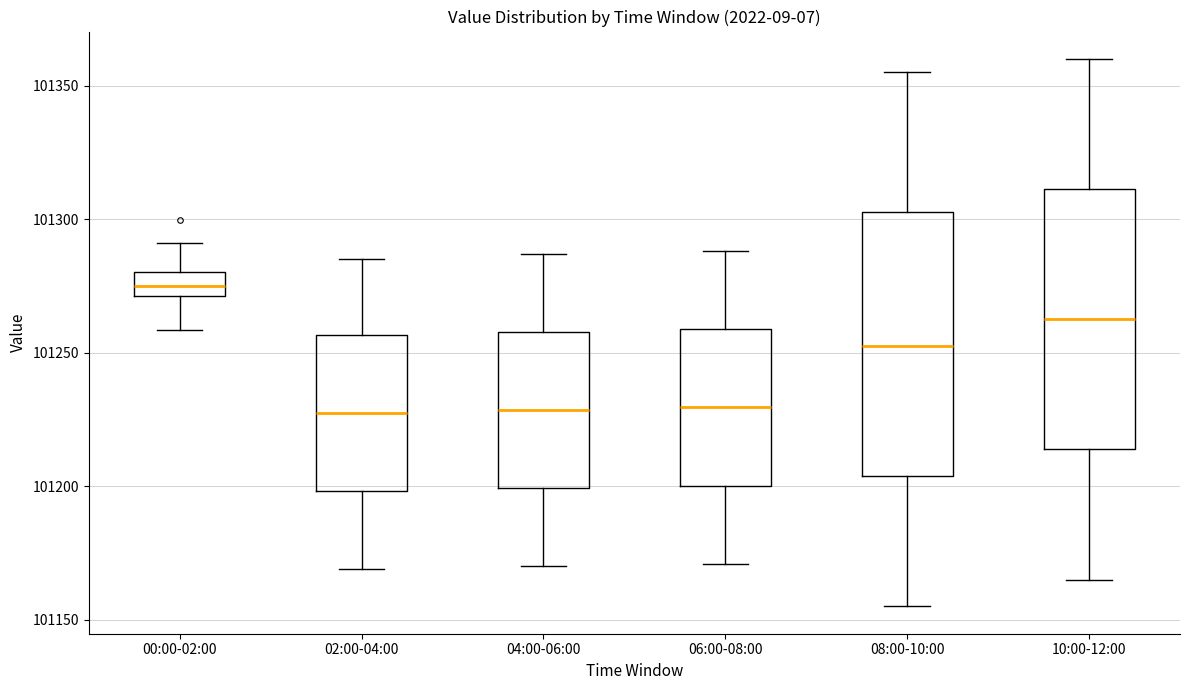

Reading left to right, read every box against the y-axis: the position of its median line, the range the box covers, and the ends of its whiskers. The values are not printed on the chart, so give them approximately, as read against the axis.

00:00-02:00: median 101275, box 101270 to 101280, whiskers 101260 to 101290
02:00-04:00: median 101230, box 101200 to 101255, whiskers 101170 to 101285
04:00-06:00: median 101230, box 101200 to 101260, whiskers 101170 to 101285
06:00-08:00: median 101230, box 101200 to 101260, whiskers 101170 to 101290
08:00-10:00: median 101255, box 101205 to 101305, whiskers 101155 to 101355
10:00-12:00: median 101265, box 101215 to 101310, whiskers 101165 to 101360